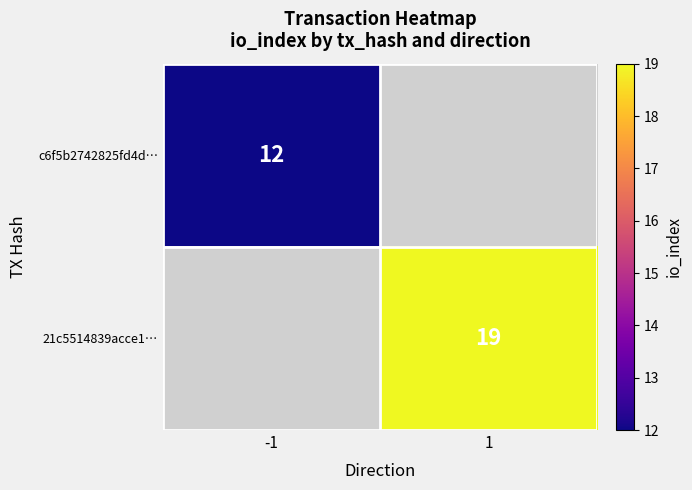

Which category has the highest value in the 21c5514839acce1… series?

-1